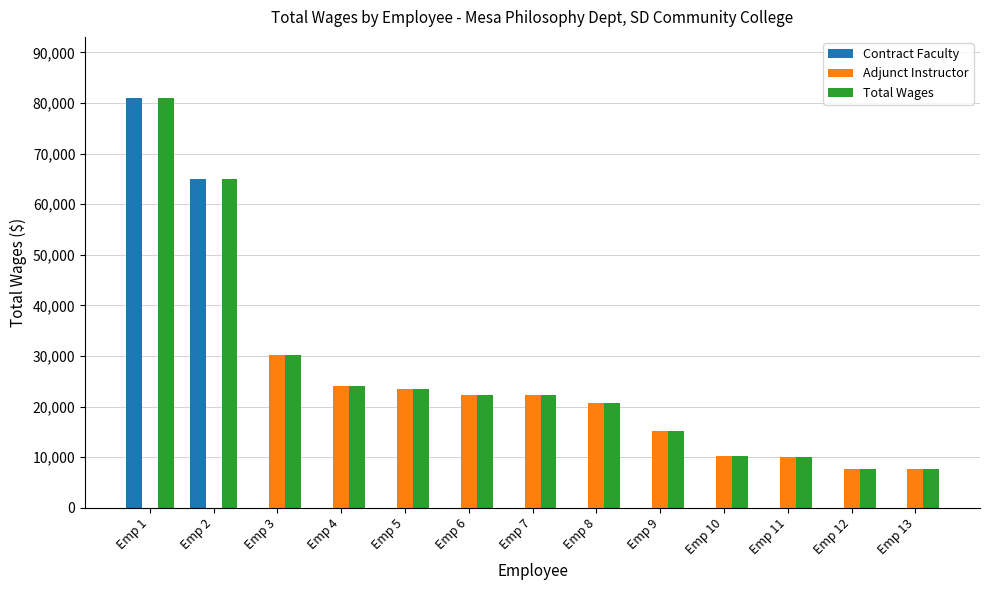

Is the value of Contract Faculty at Emp 9 greater than the value of Adjunct Instructor at Emp 8?

No